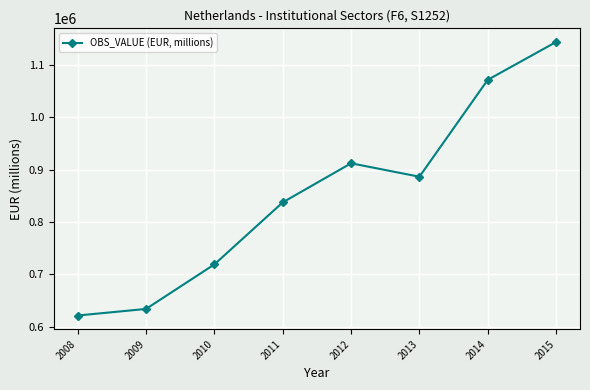

How many distinct data groups are displayed?

1